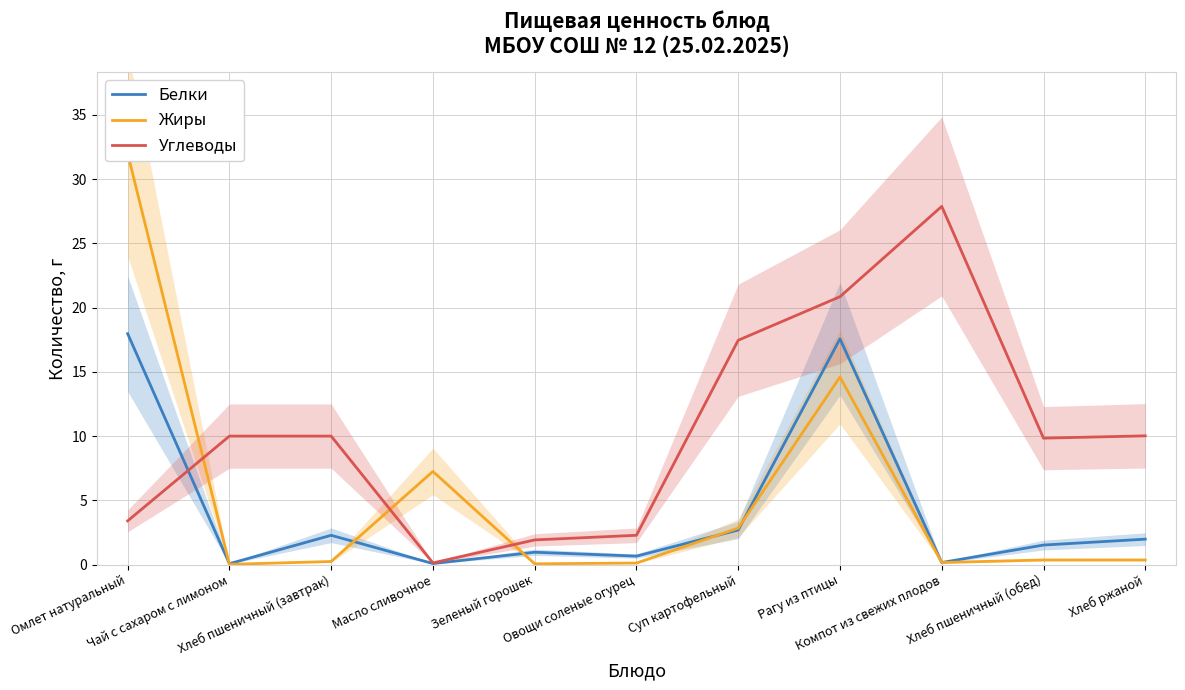

What is the maximum value shown in the chart?

32.0